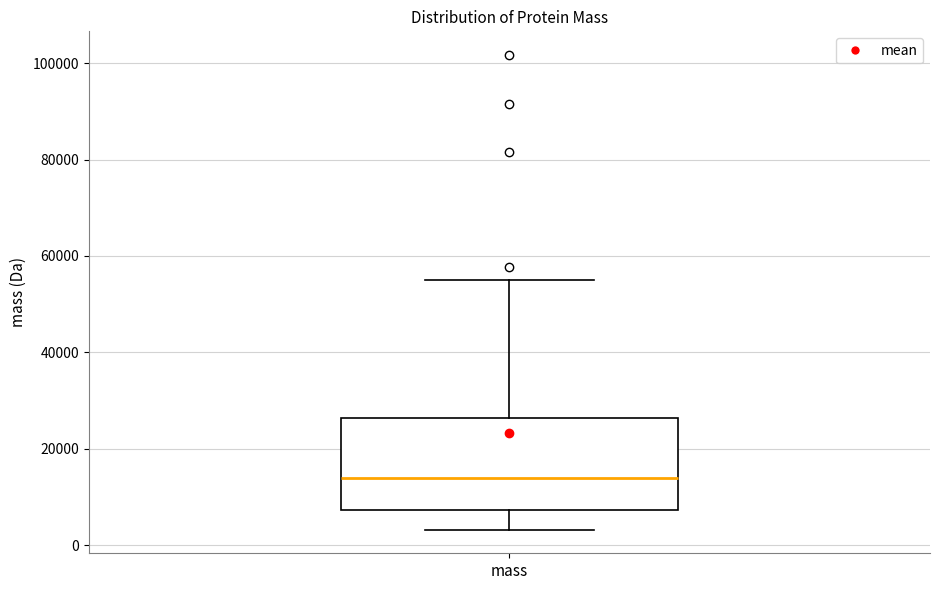

Transcribe this box plot: give where the median line is, the range the box spans, and where the two whiskers end, as read against the y-axis. The values are not printed on the chart, so give them approximately, as read against the axis.

median 14000, box 8000 to 26000, whiskers 4000 to 54000